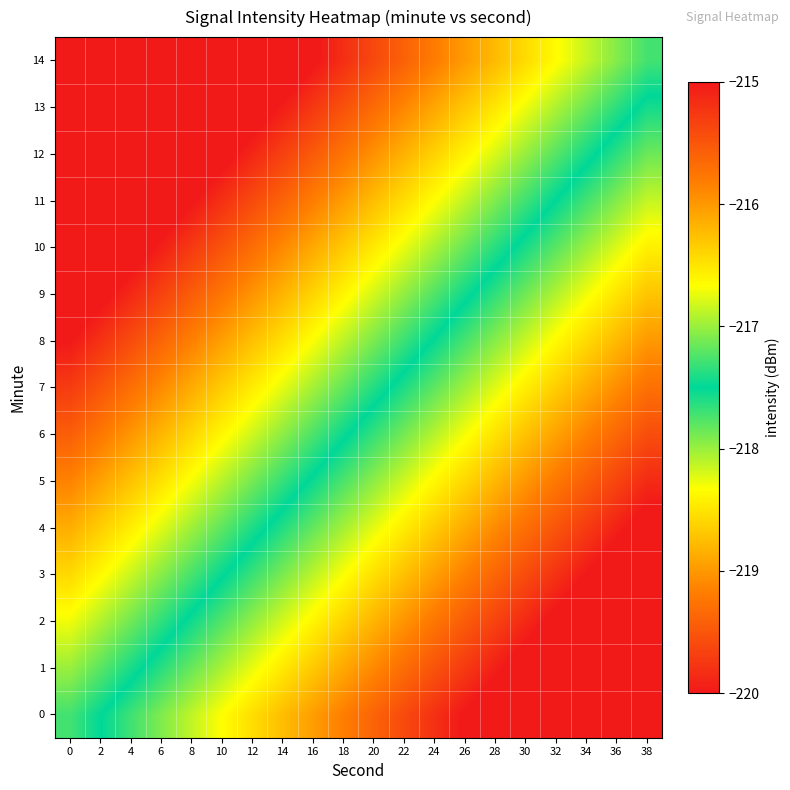

What is the total value across all series at 20?

-3264.2